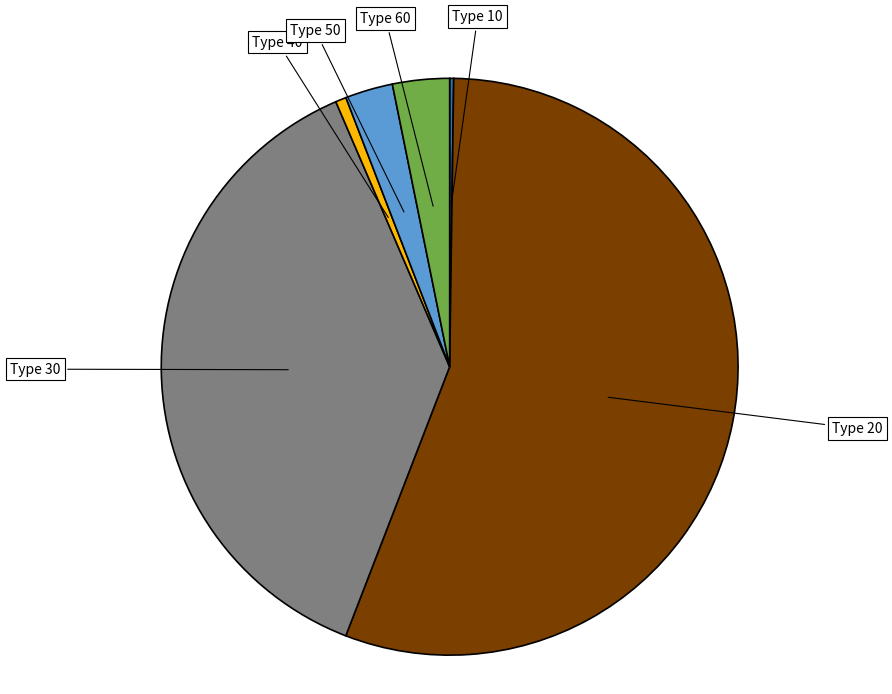

Is there any slice that represents more than half of the pie?

Yes